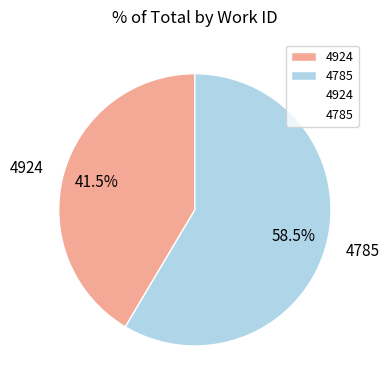

Which category accounts for the majority?

4785